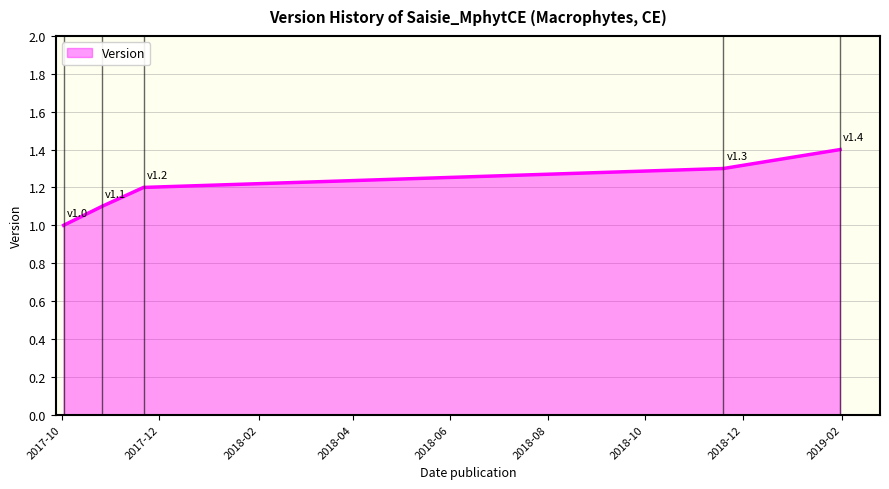

What is the difference between the maximum and second lowest values?

0.3